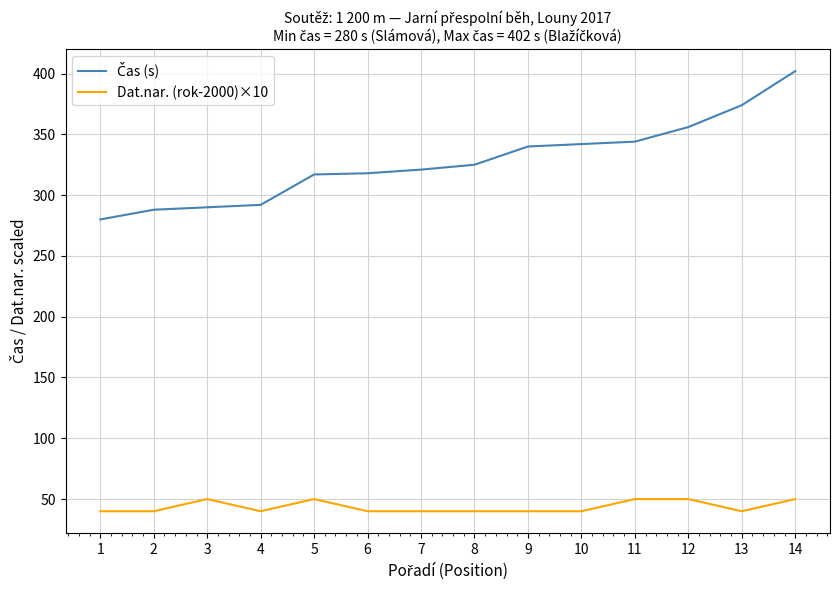

What is the spread (max minus min) of values at 1?

240